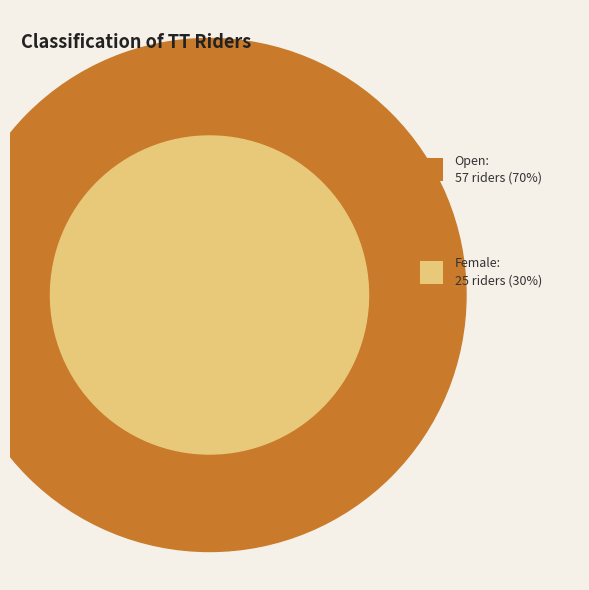

To the nearest percent, what is the difference between the largest and smallest slice percentages?

39%